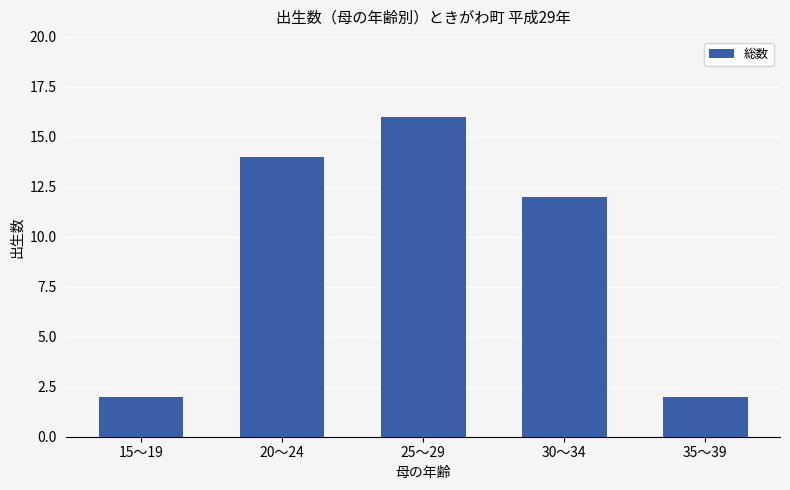

What is the smallest value displayed?

2